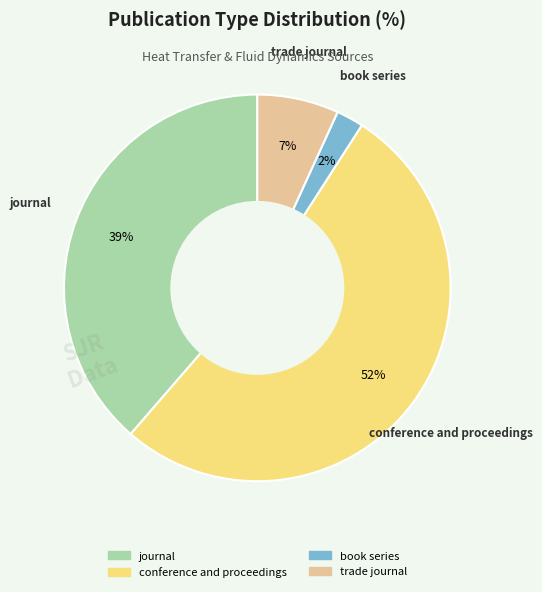

Rank the categories by value from lowest to highest.

book series, trade journal, journal, conference and proceedings